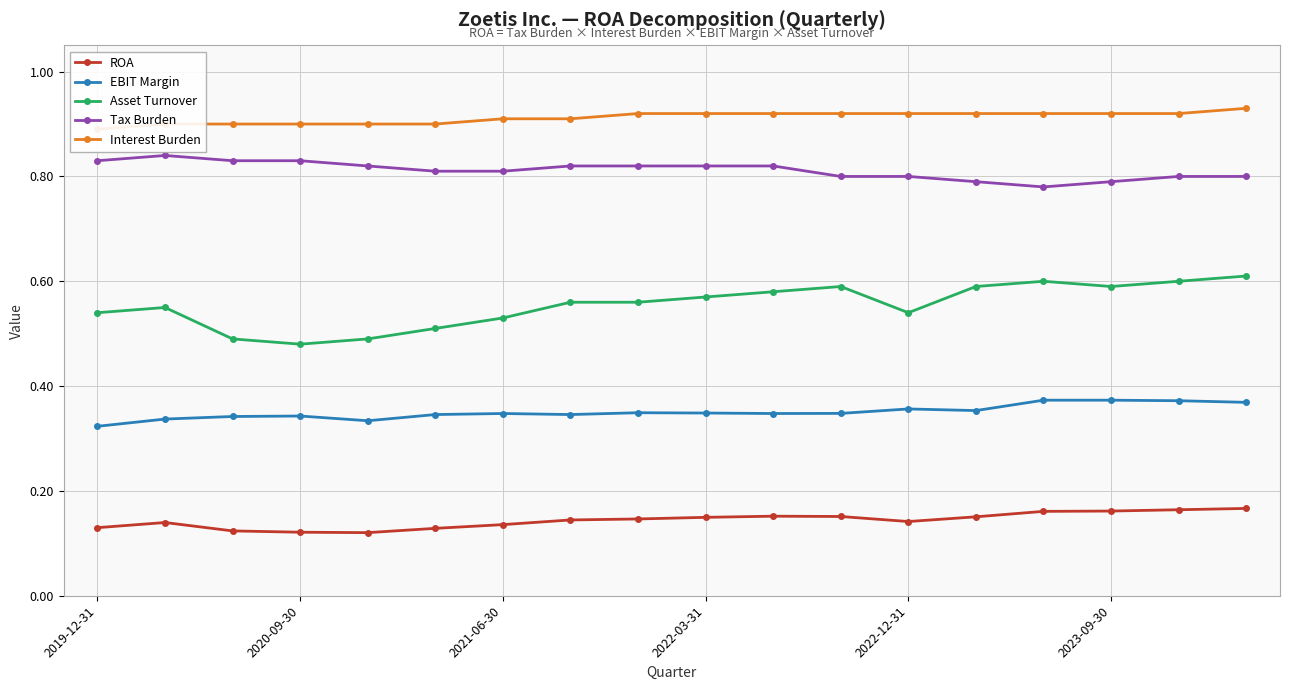

True or false: Interest Burden and Asset Turnover cross at least once.

False